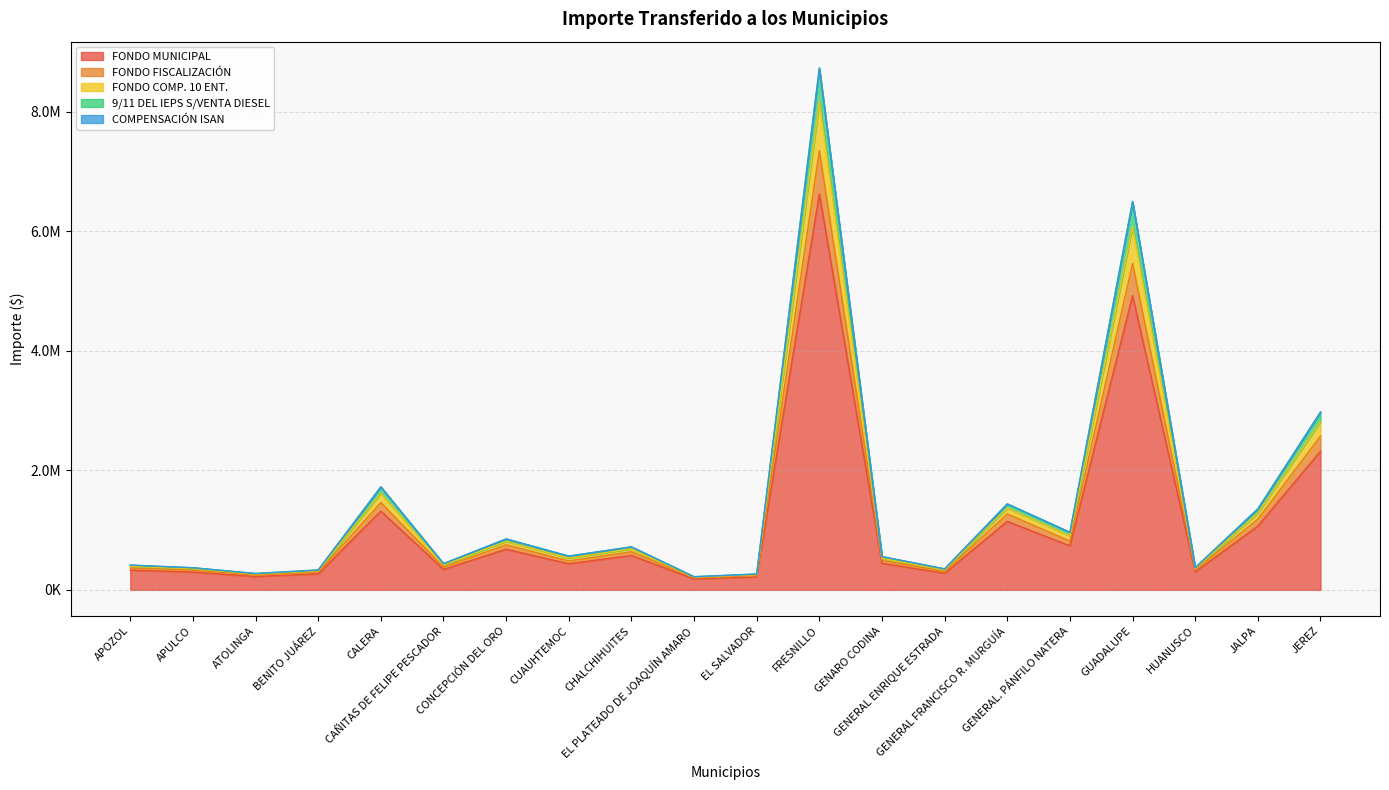

How many lines are shown in the chart?

5